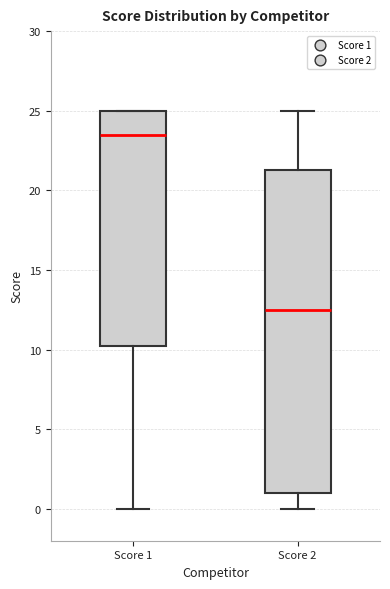

Reading left to right, transcribe this box plot: for each box, give where its median line is, the range the box spans, and where its two whiskers end, as read against the y-axis. The values are not printed on the chart, so give them approximately, as read against the axis.

Score 1: median 23.5, box 10.5 to 25.0, whiskers 0.0 to 25.0
Score 2: median 12.5, box 1.0 to 21.5, whiskers 0.0 to 25.0